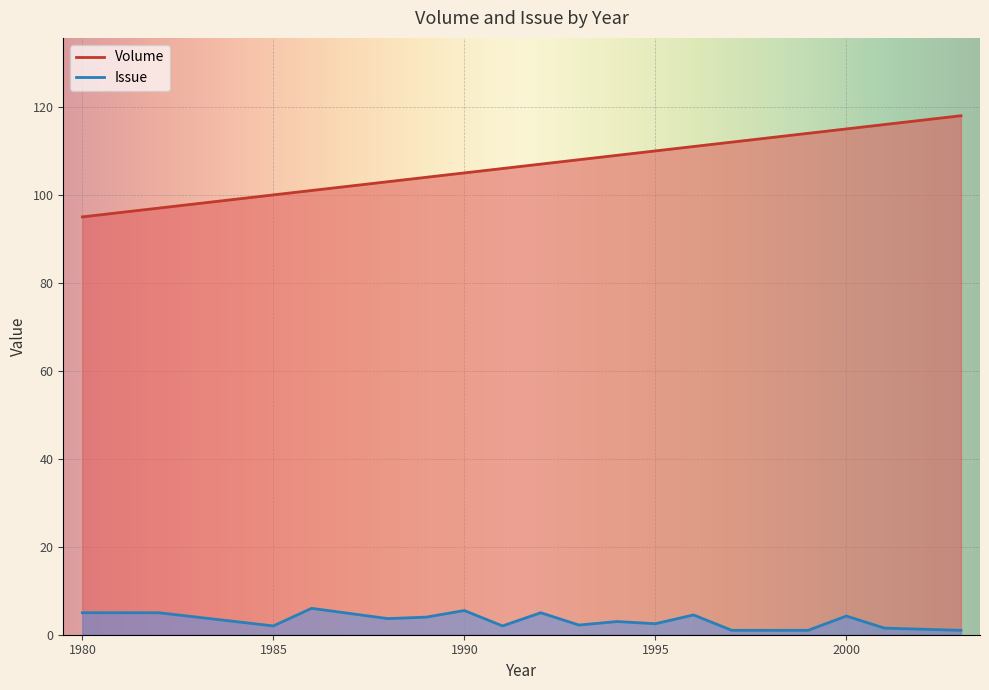

What is the maximum value for Volume?

118.0